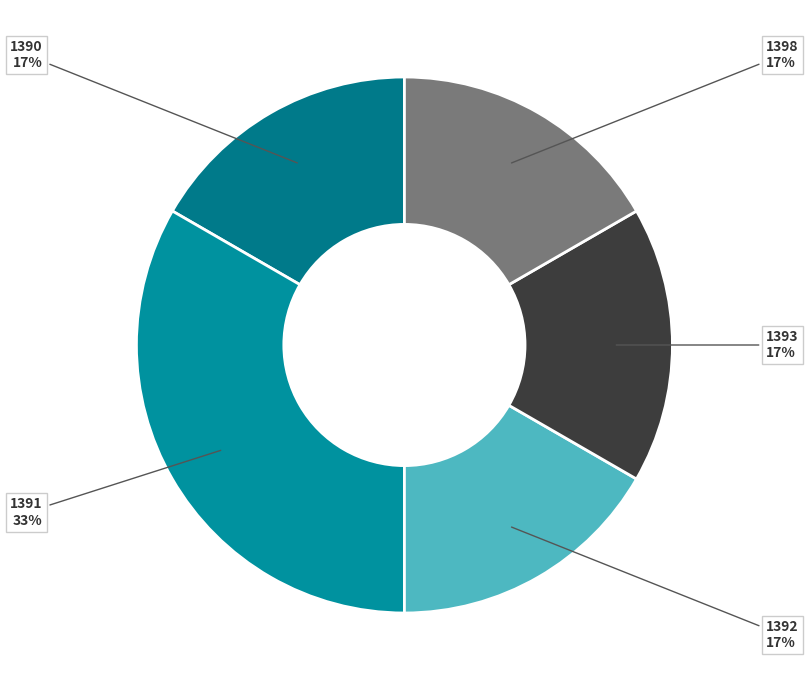

To the nearest percent, what percentage of the pie is 1393?

17%